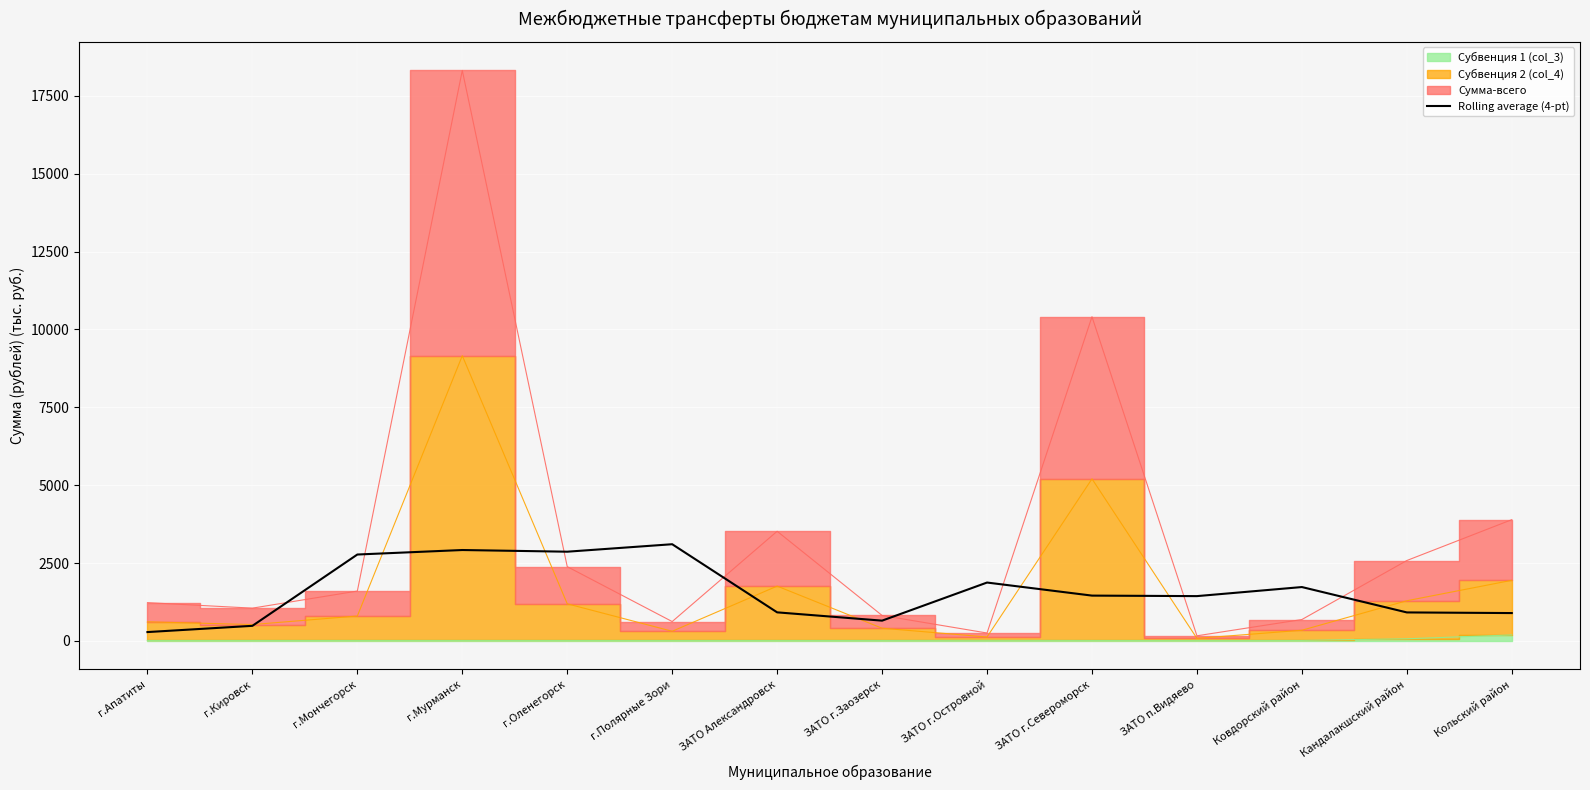

Read the value at г.Мурманск.

2919.2